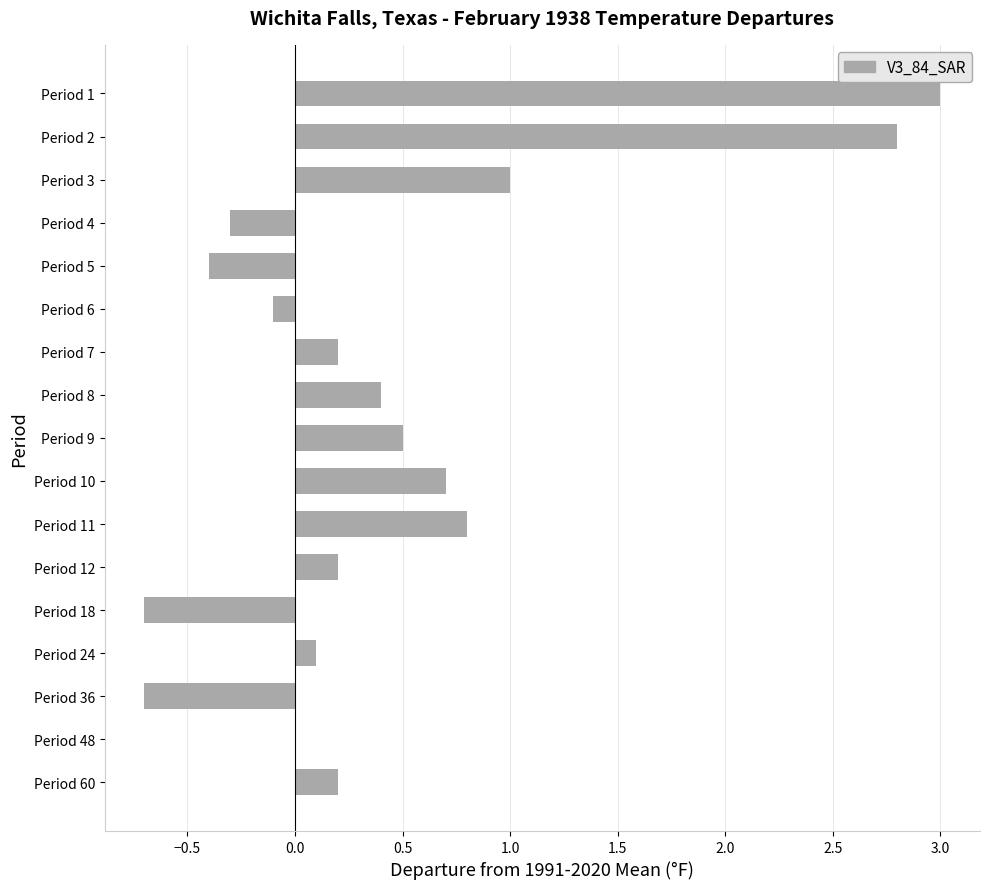

Read the value at Period 8.

0.4